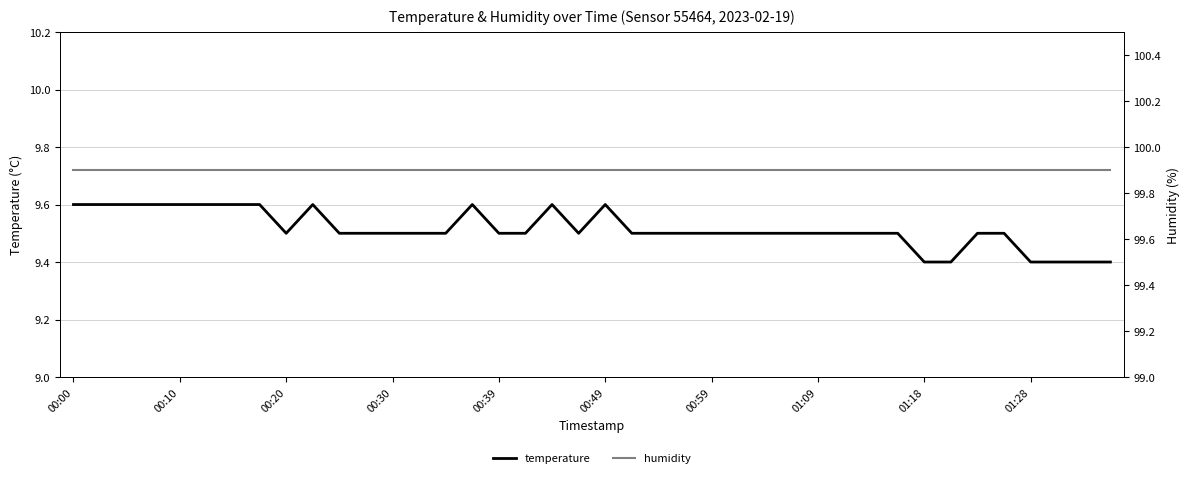

True or false: temperature and humidity intersect in this chart.

False